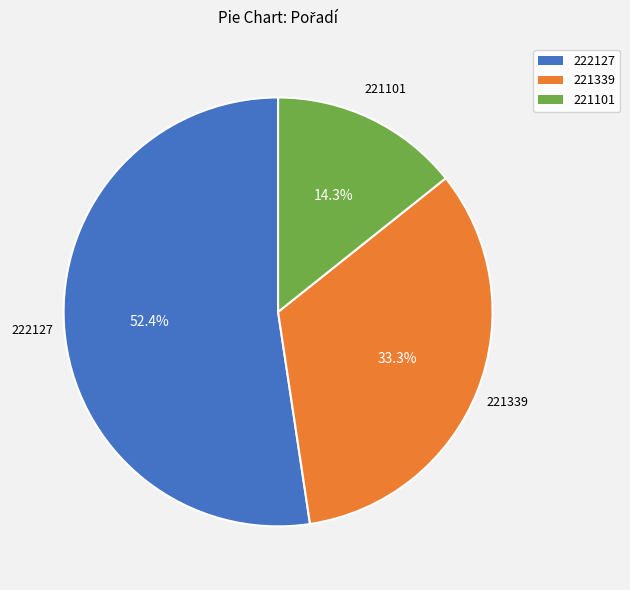

The 221101 slice represents 27% of the pie. True or false?

False